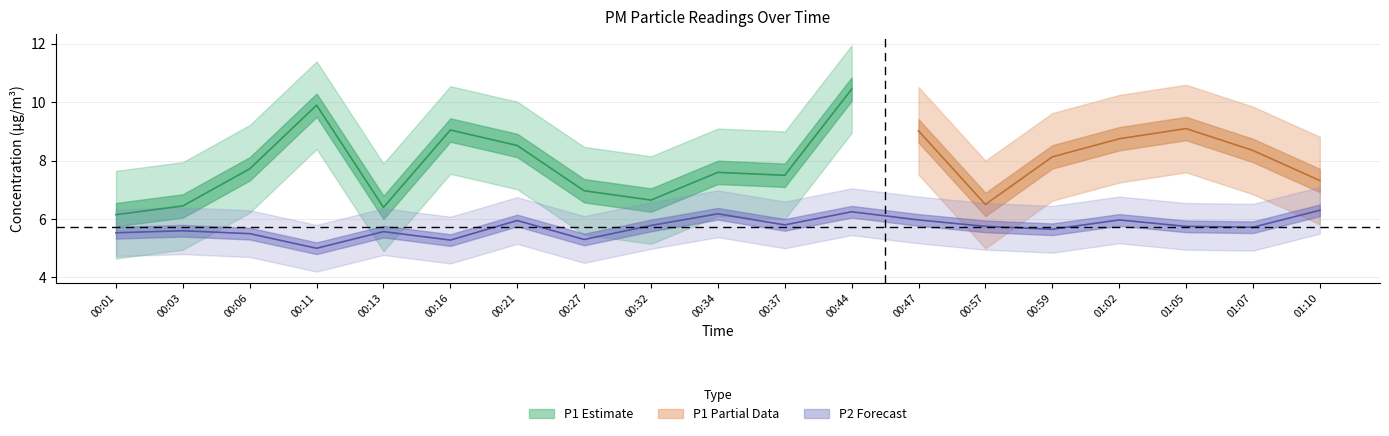

What is the minimum value shown in the chart?

5.0